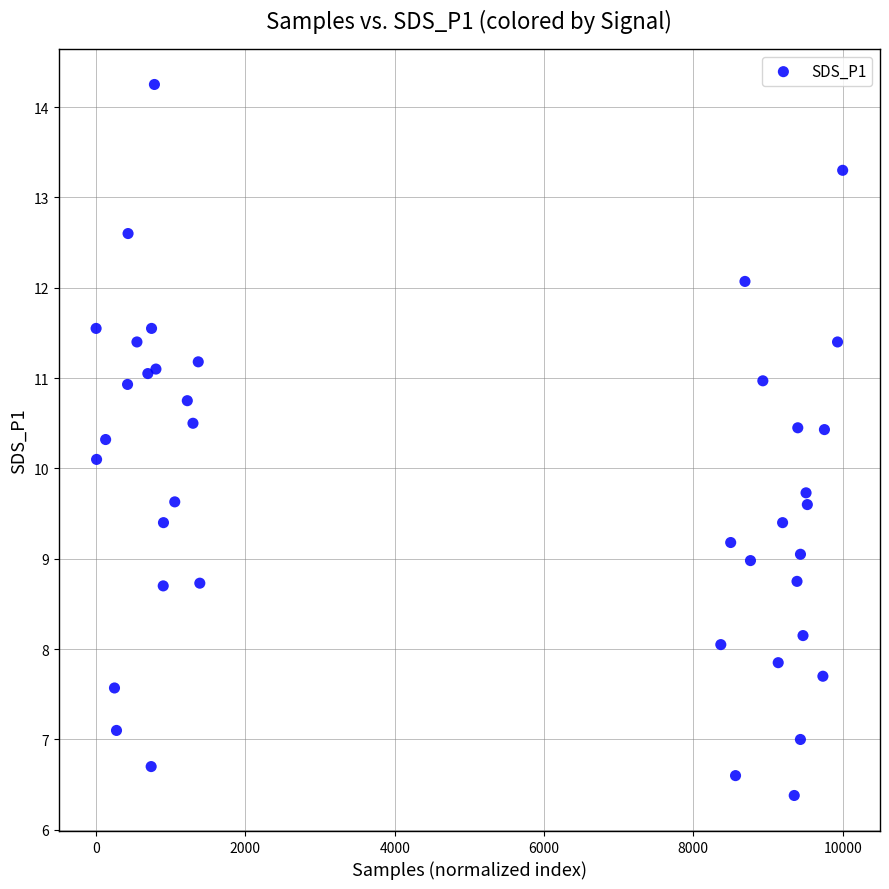

What Y value in the scatter plot is closest to 10?

10.1